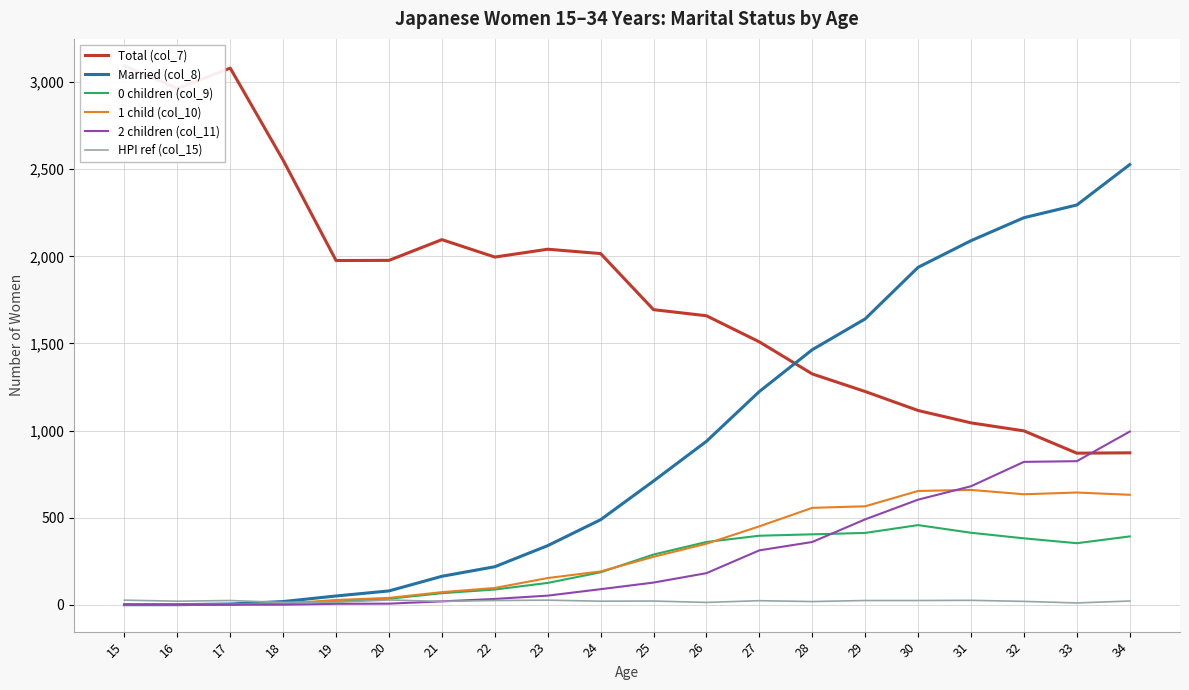

What is the value of the Total (col_7) point at the 9th from the left?

2041